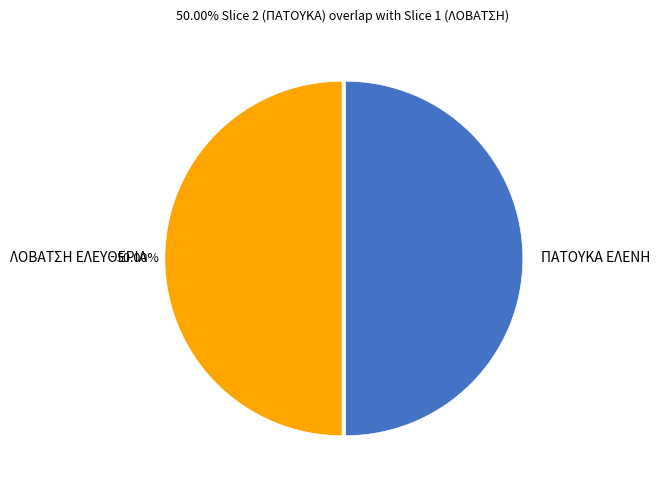

What is the ratio of the value at ΠΑΤΟΥΚΑ ΕΛΕΝΗ to the value at ΛΟΒΑΤΣΗ ΕΛΕΥΘΕΡΙΑ?

1.0